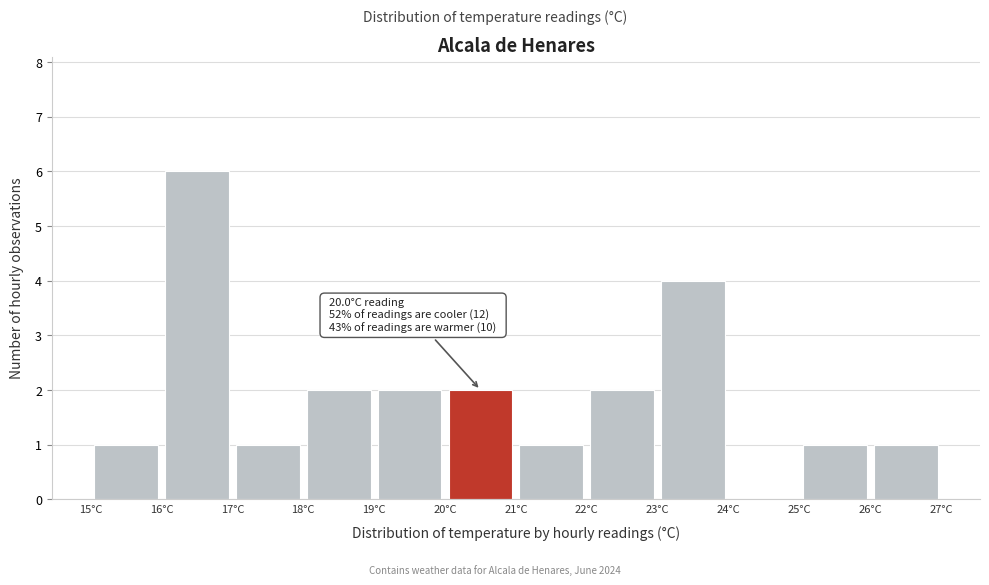

Which range on the x-axis has the tallest bar?

16 to 17